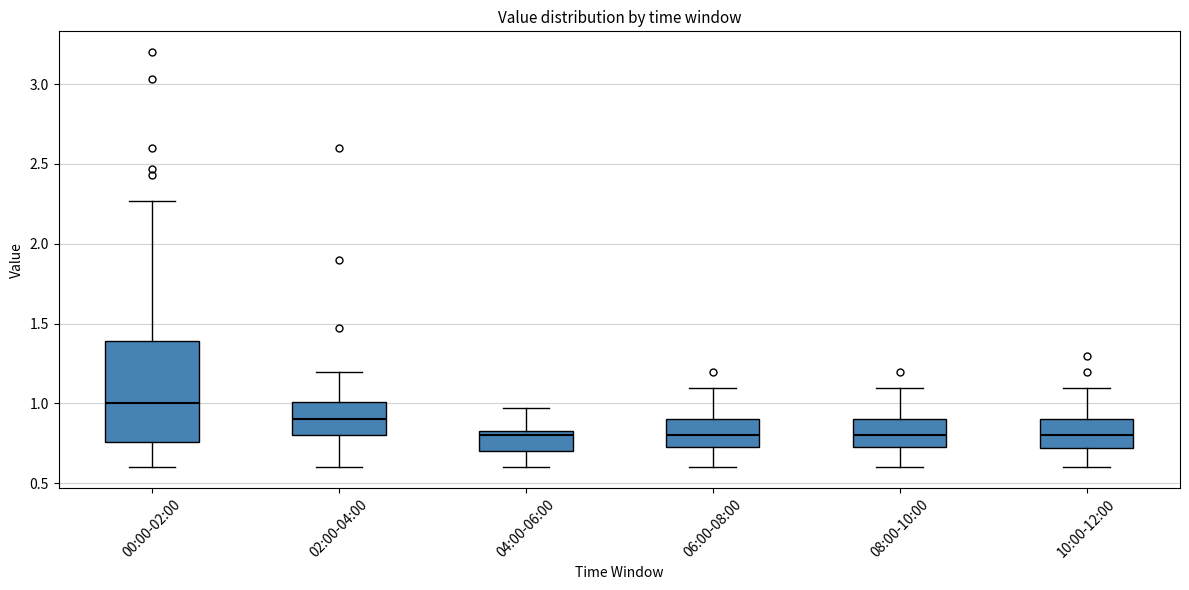

Reading left to right, read every box against the y-axis: the position of its median line, the range the box covers, and the ends of its whiskers. The values are not printed on the chart, so give them approximately, as read against the axis.

00:00-02:00: median 1.00, box 0.75 to 1.40, whiskers 0.60 to 2.25
02:00-04:00: median 0.90, box 0.80 to 1.00, whiskers 0.60 to 1.20
04:00-06:00: median 0.80, box 0.70 to 0.85, whiskers 0.60 to 0.95
06:00-08:00: median 0.80, box 0.75 to 0.90, whiskers 0.60 to 1.10
08:00-10:00: median 0.80, box 0.75 to 0.90, whiskers 0.60 to 1.10
10:00-12:00: median 0.80, box 0.70 to 0.90, whiskers 0.60 to 1.10